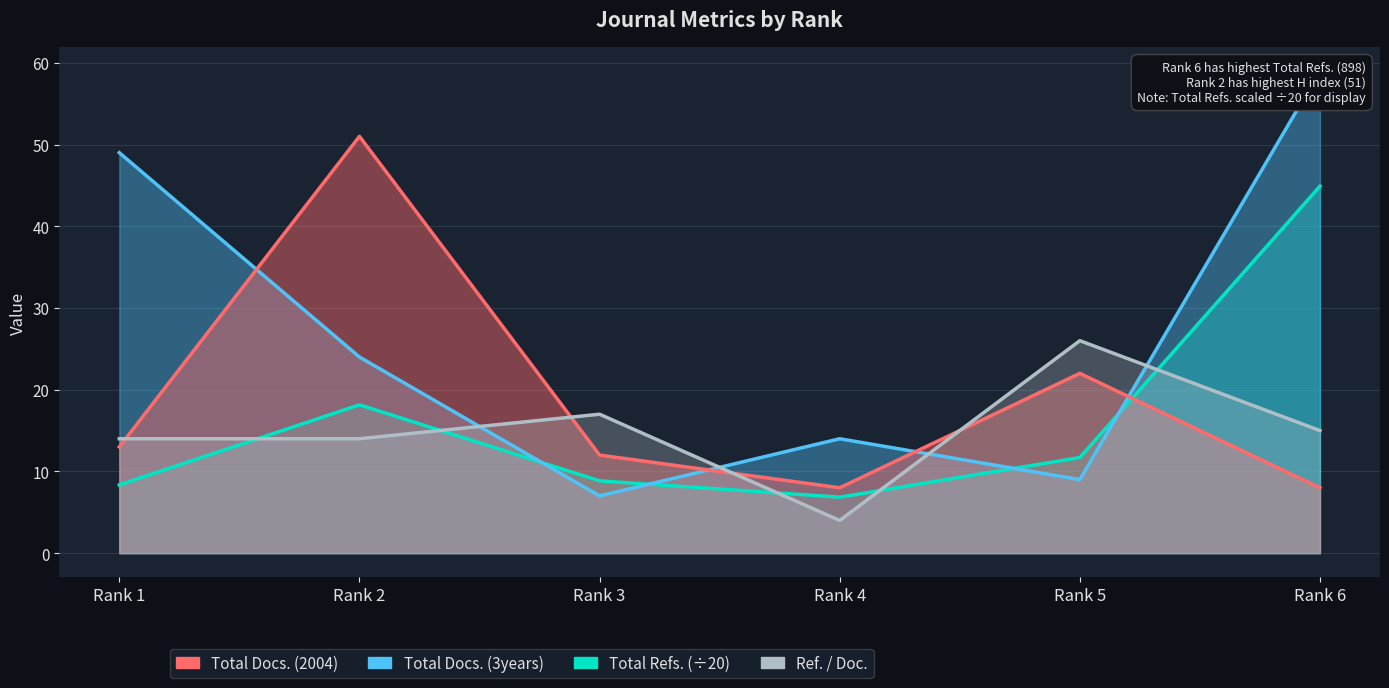

What is the sum of all Total Docs. (2004) values?

114.0